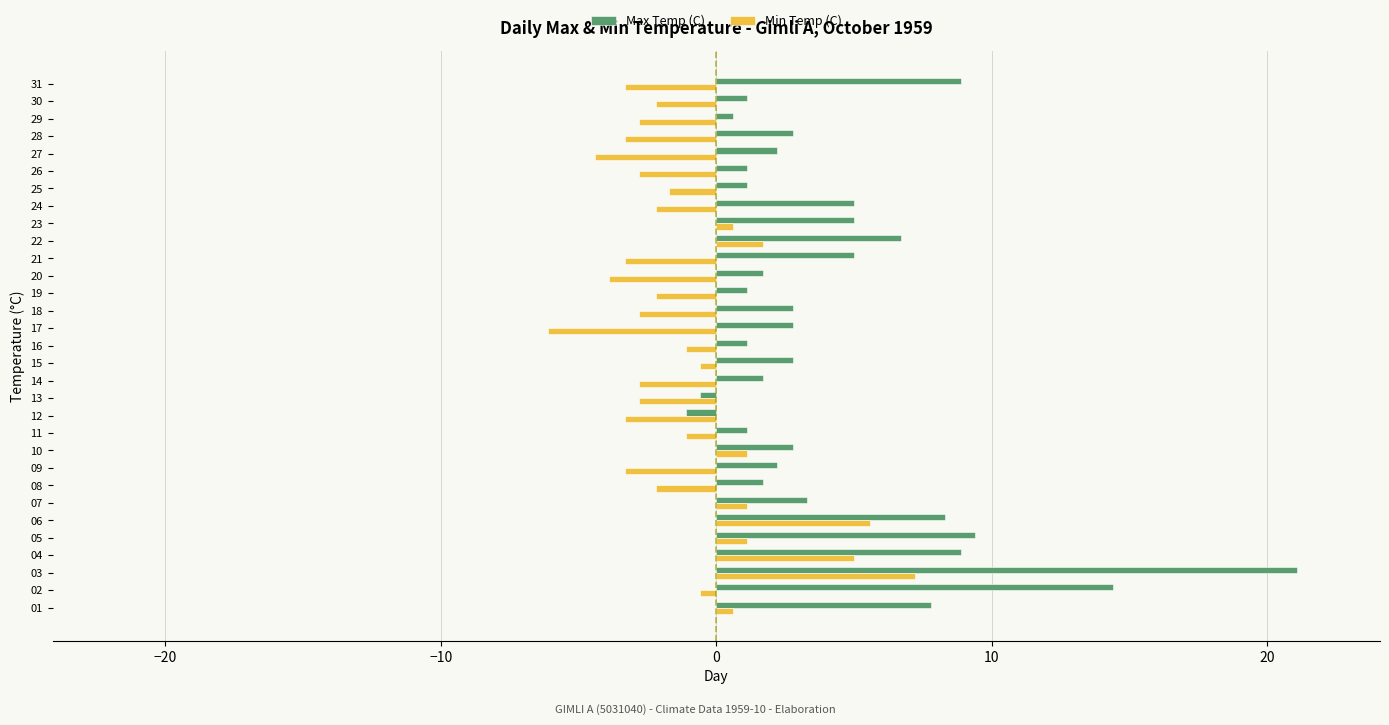

Rank the series at 21 from highest to lowest value.

Max Temp (C), Min Temp (C)